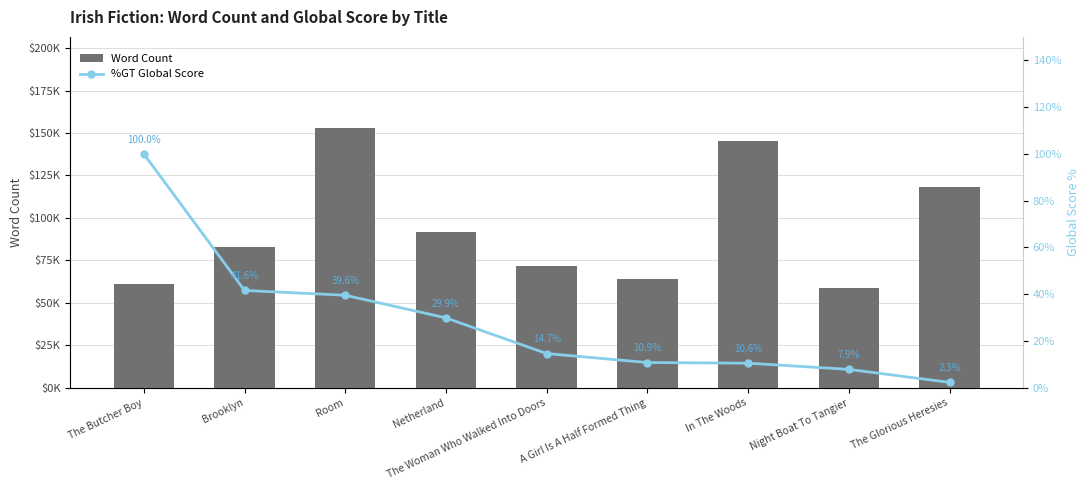

True or false: %GT Sales has a value of 10.9 at A Girl Is A Half Formed Thing.

True